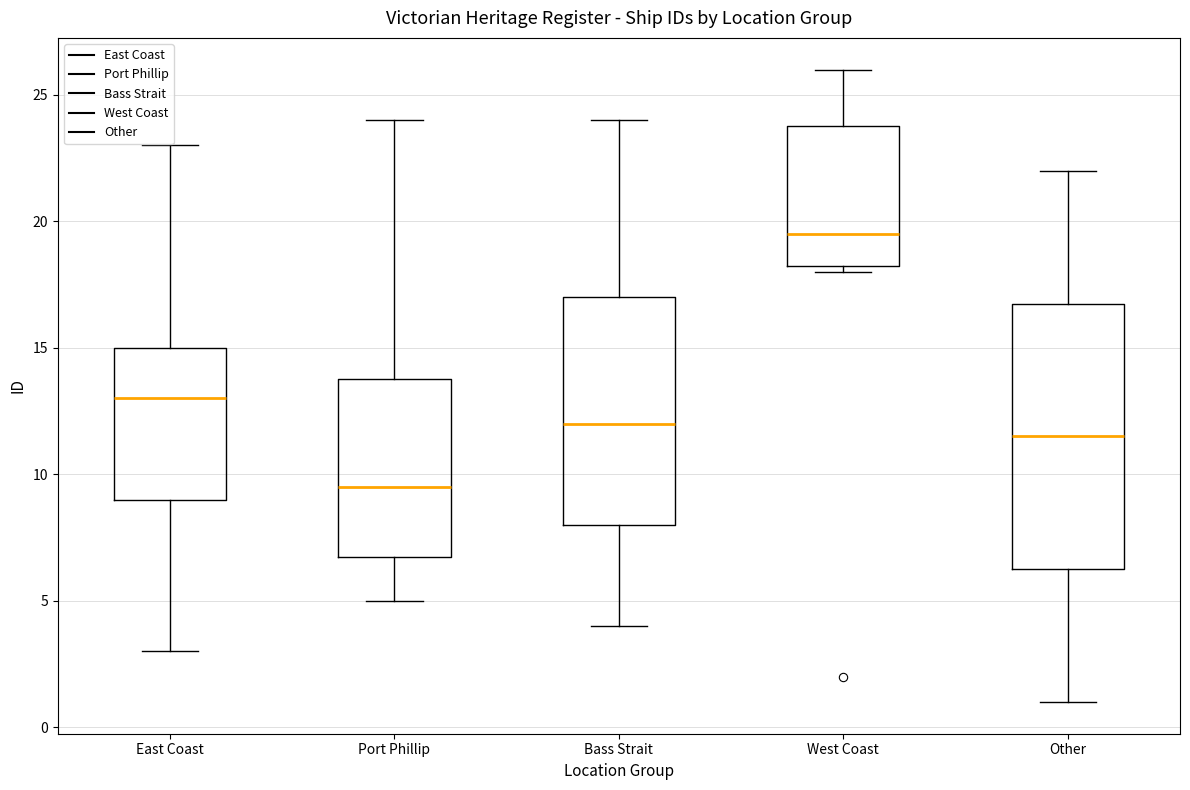

Which box is the tallest, from its lower edge to its upper edge?

Other